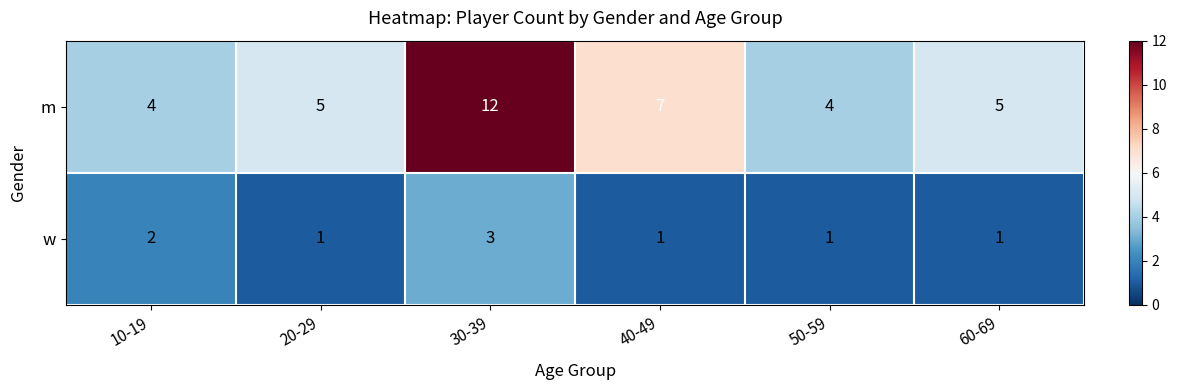

What is the sum of the m values at 60-69 and 10-19?

9